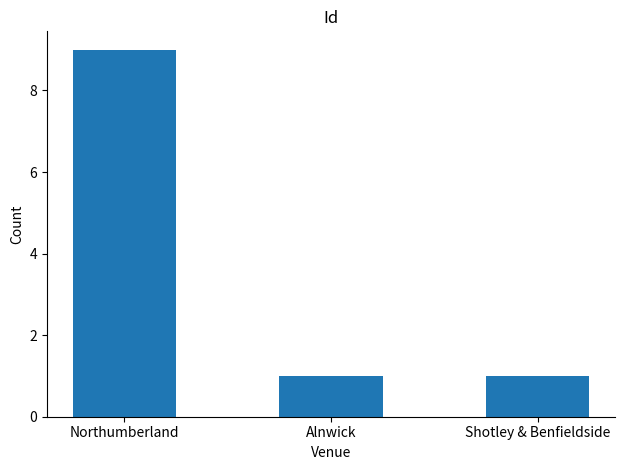

Reading left to right, list all the values displayed in this chart.

Northumberland=9	Alnwick=1	Shotley & Benfieldside=1